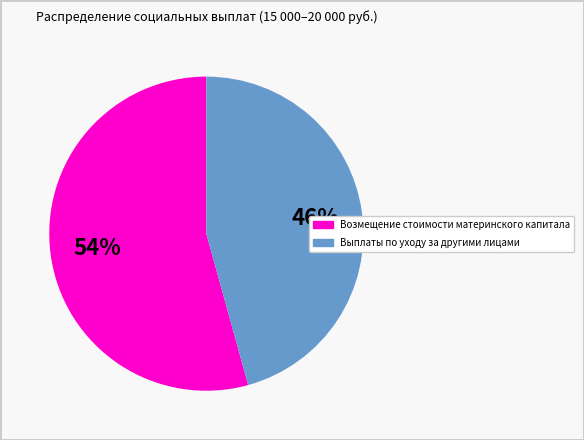

To the nearest percent, what is the average slice percentage?

50%